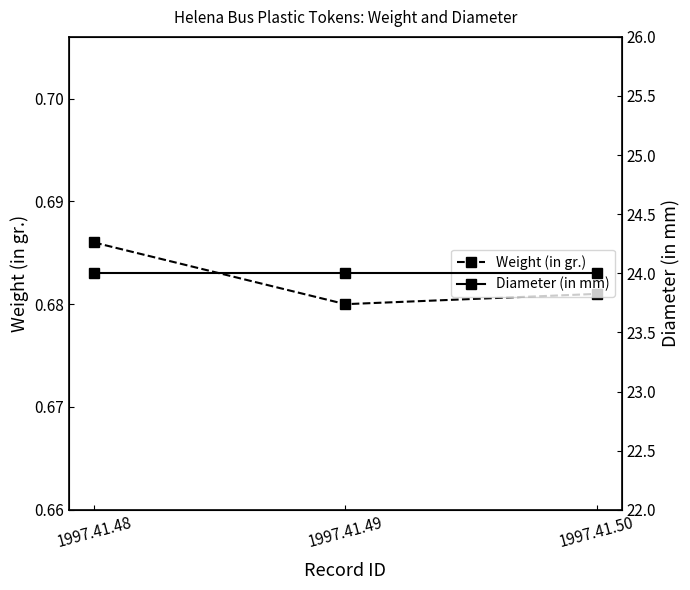

At which label does Diameter (in mm) reach its minimum?

1997.41.48